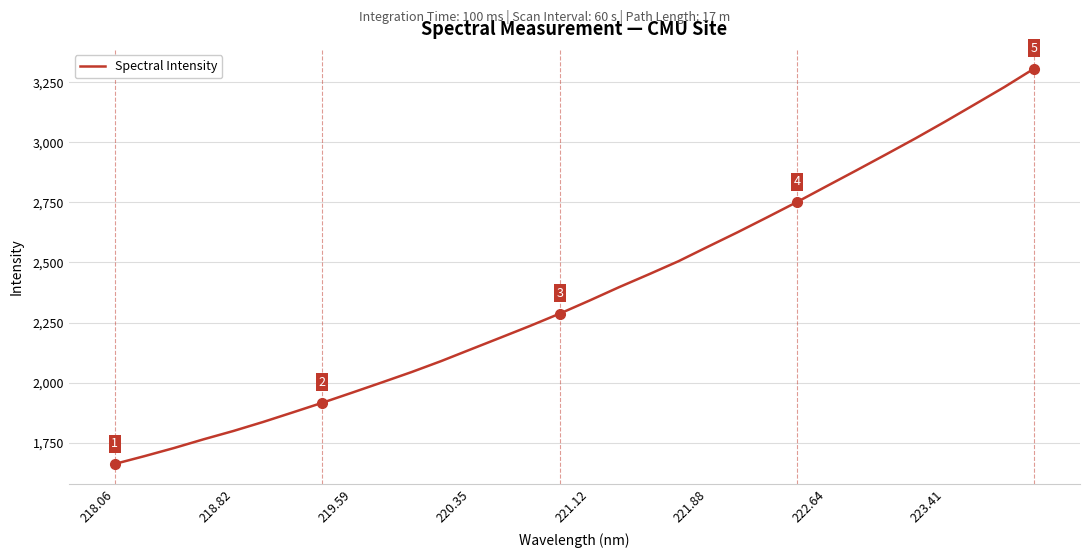

What is the greatest value displayed?

3307.3